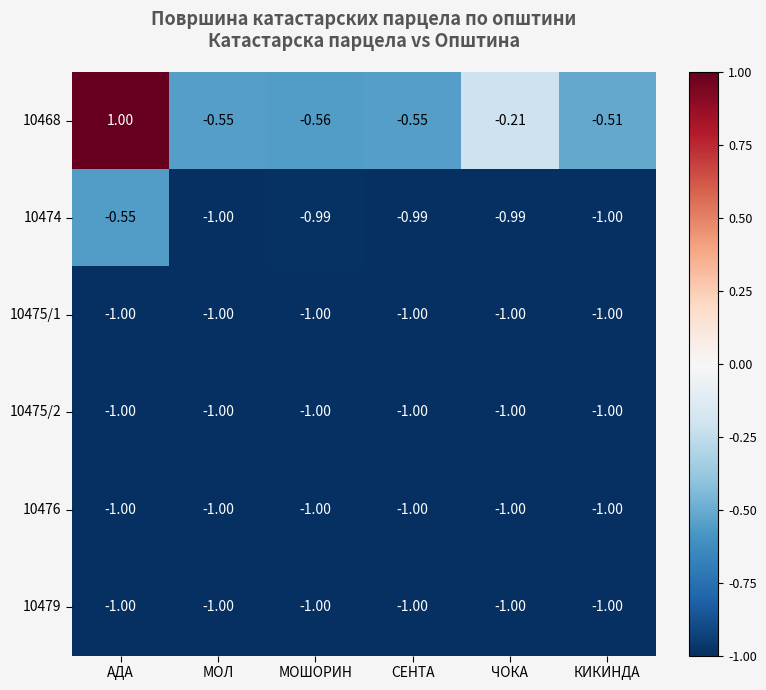

Where does the 10468 series first go above 0?

АДА